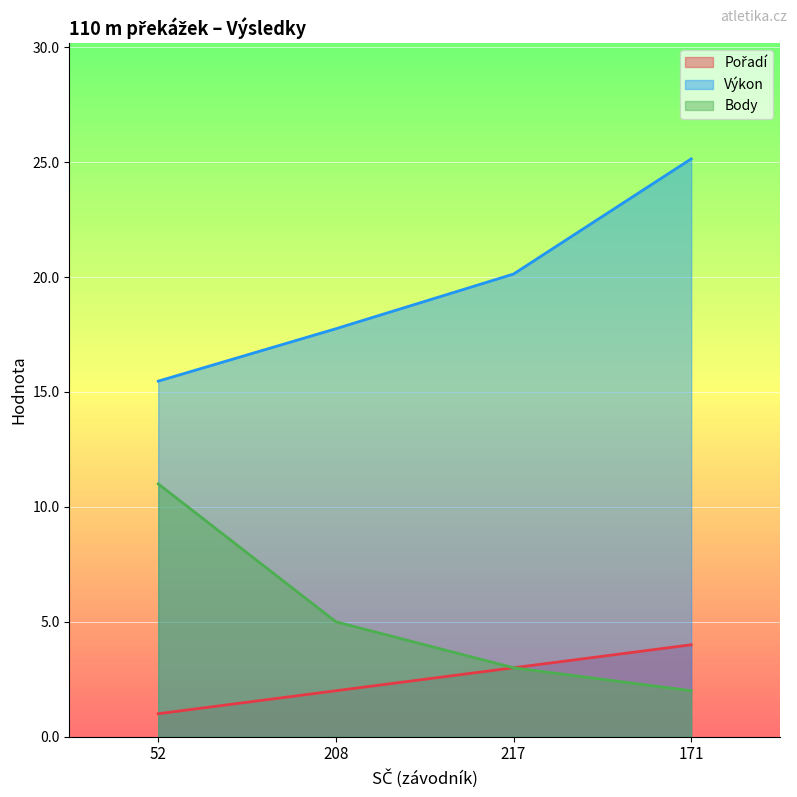

Where is Výkon nearest to the value 20?

217